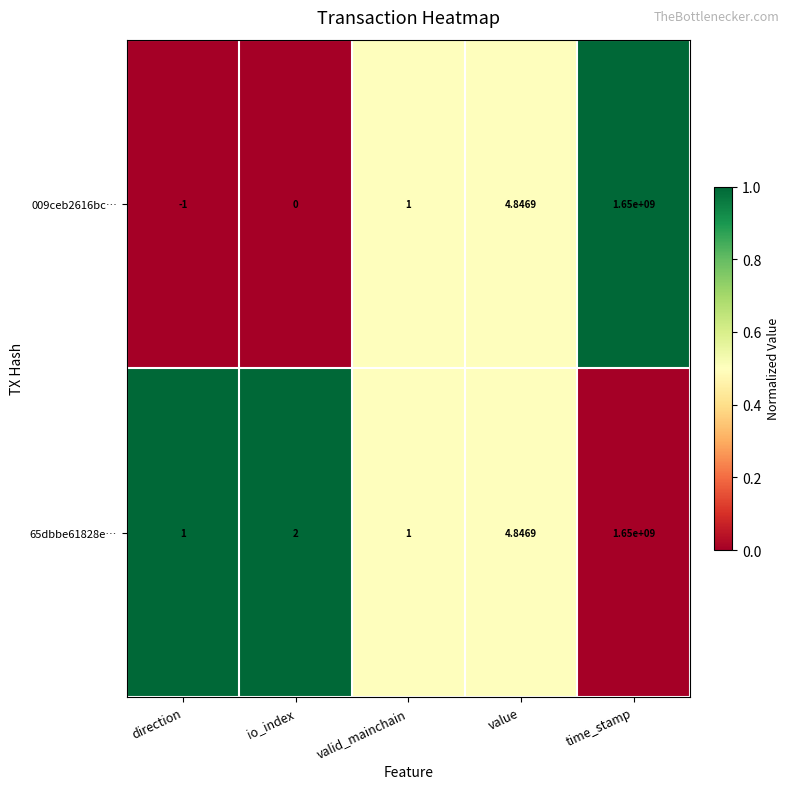

Which label corresponds to the smallest value in the chart?

direction